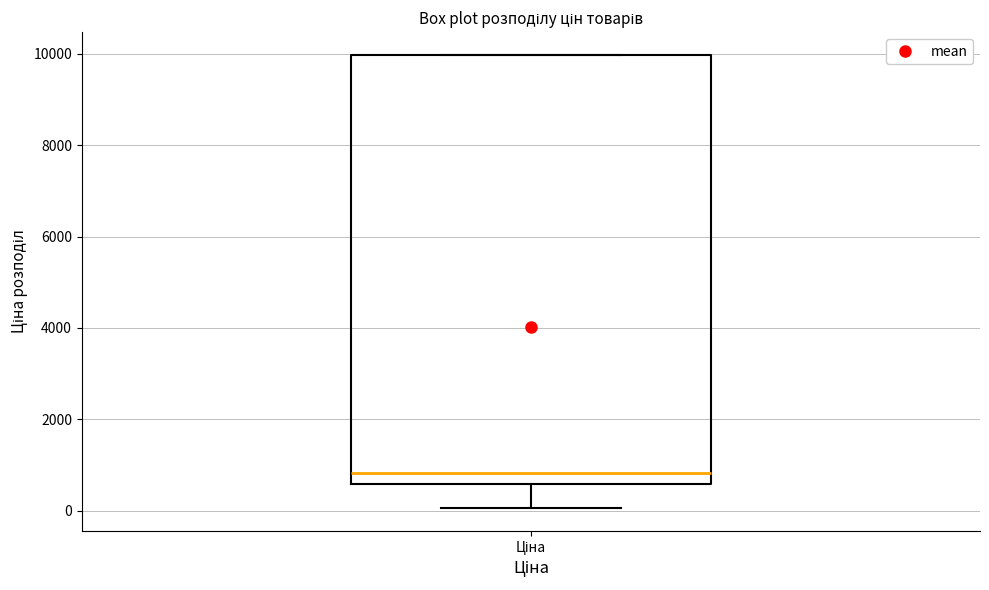

Transcribe this box plot: give where the median line is, the range the box spans, and where the two whiskers end, as read against the y-axis. The values are not printed on the chart, so give them approximately, as read against the axis.

median 800, box 600 to 10000, whiskers 0 to 10000